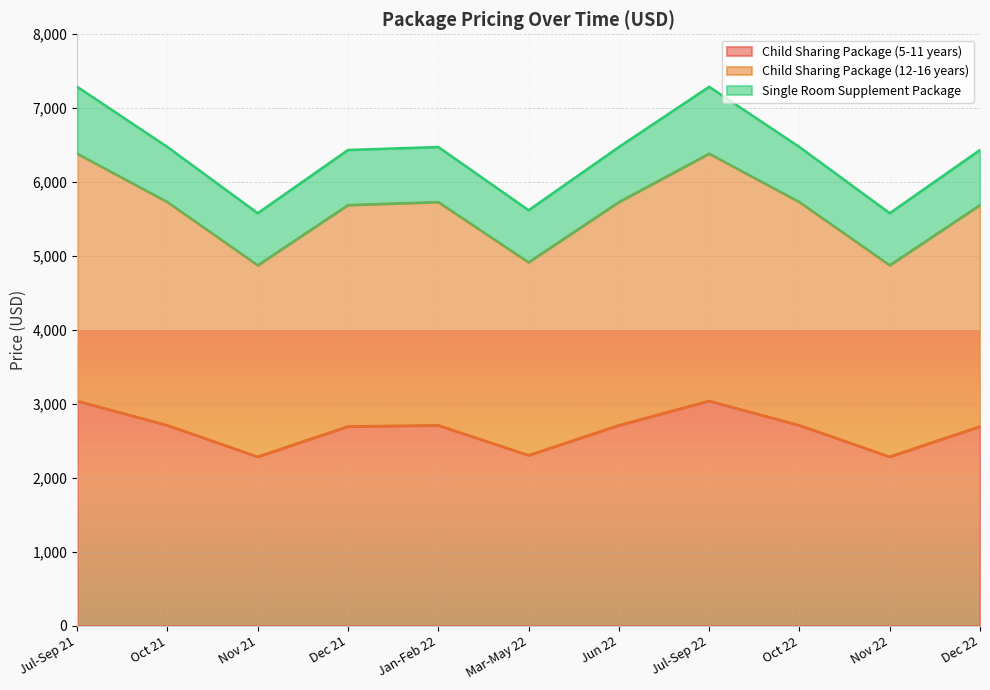

What is the label of the 8th point from the right?

Dec 21